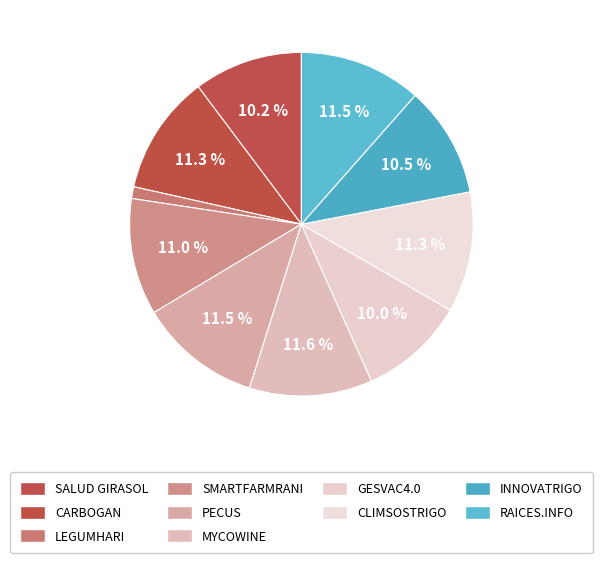

Which has a higher value, PECUS or GESVAC4.0?

PECUS